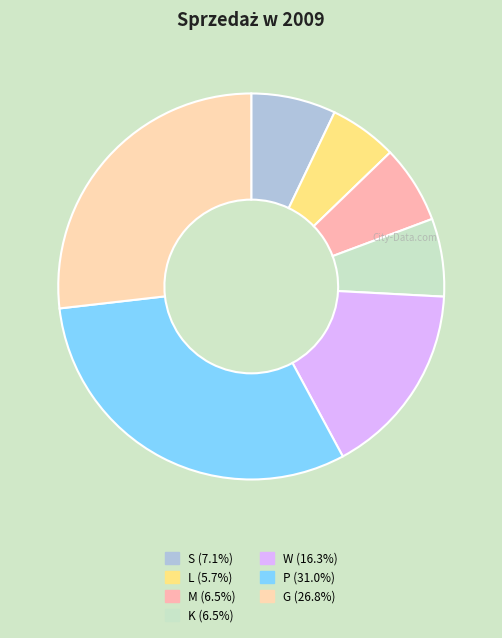

How many slices are in this pie chart?

7